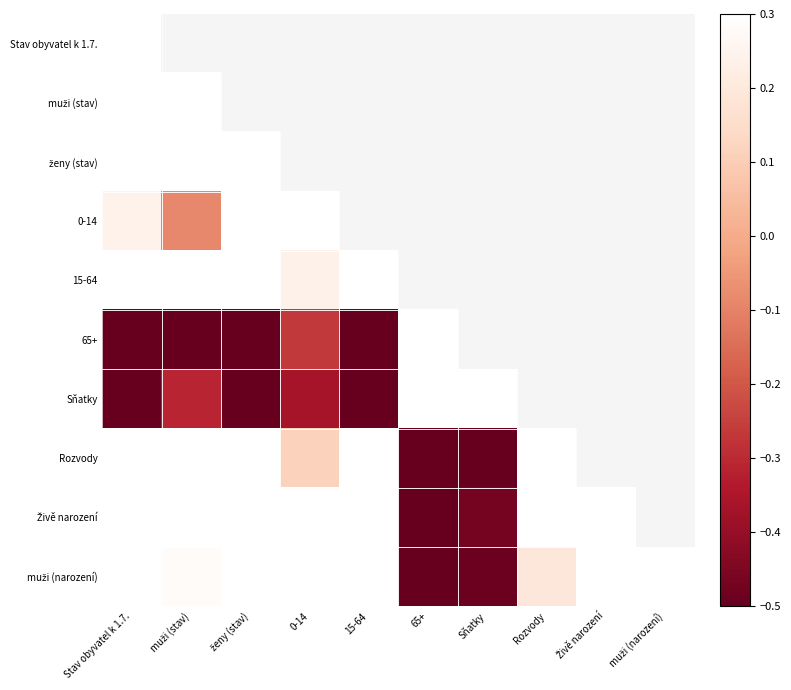

The Sňatky series shows -0.9 at Stav obyvatel k 1.7.. True or false?

False